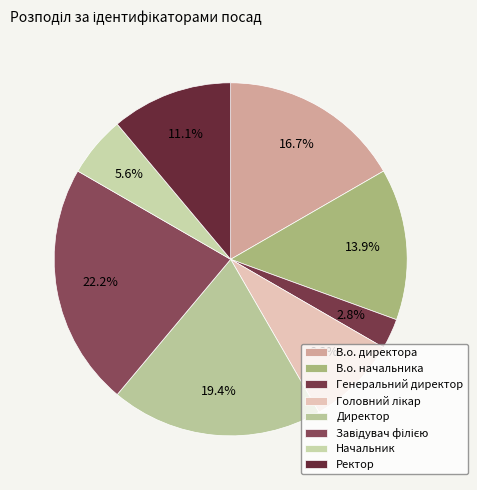

Rank the categories by value from highest to lowest.

Завідувач філією, Директор, В.о. директора, В.о. начальника, Ректор, Головний лікар, Начальник, Генеральний директор